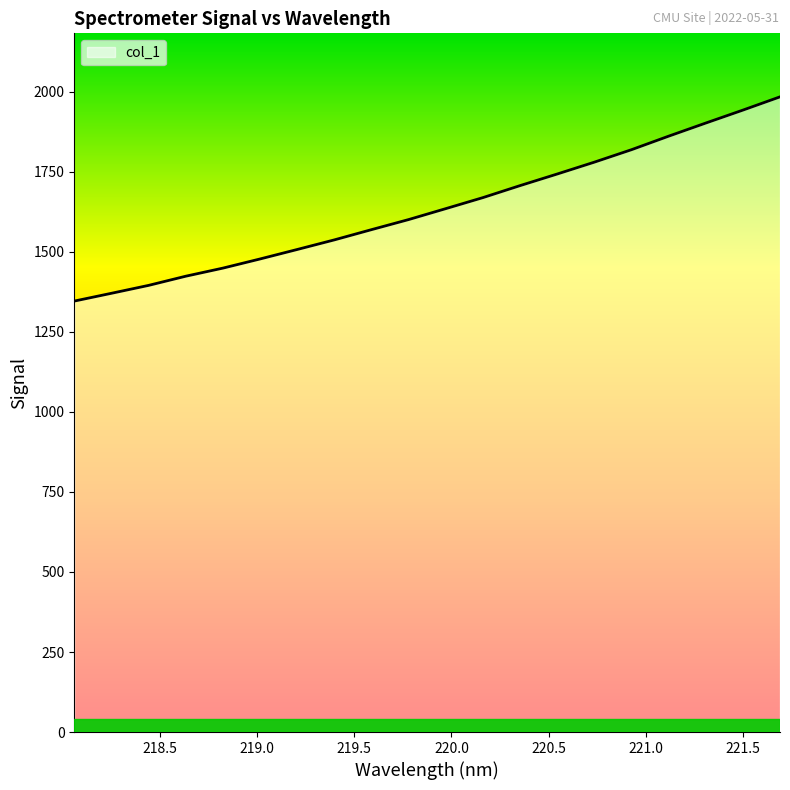

Reading left to right, list all the values displayed in this chart.

1346.4	1370.8	1395.5	1424.1	1449.4	1478.0	1507.6	1537.7	1569.7	1601.1	1635.3	1669.7	1707.2	1743.5	1780.5	1819.4	1861.6	1902.6	1943.1	1984.5